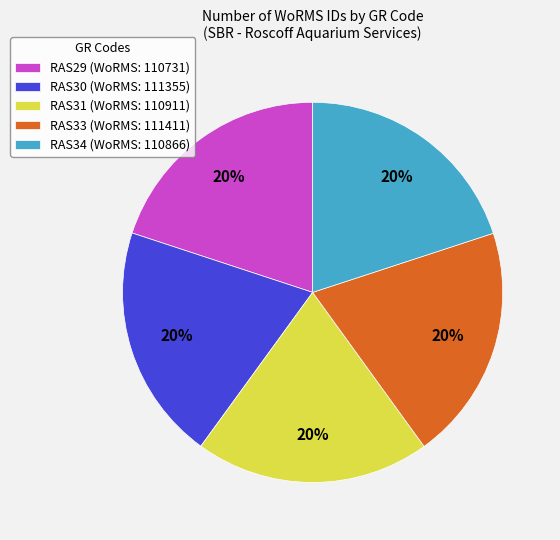

How many segments does this pie chart have?

5